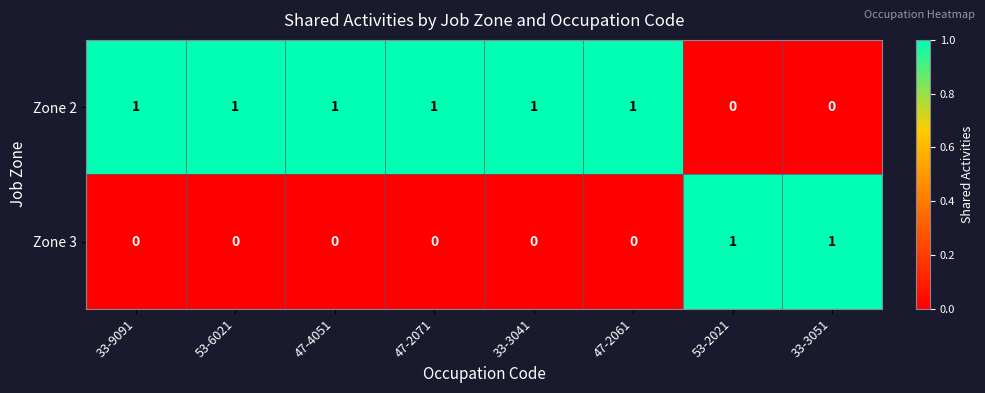

What is the greatest value displayed?

1